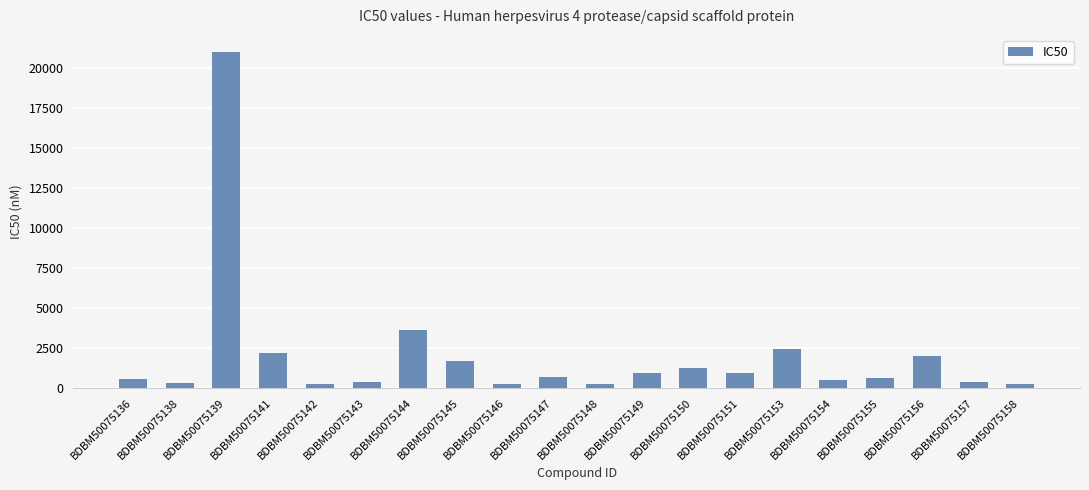

What is the change in value from BDBM50075136 to BDBM50075139?

+20420